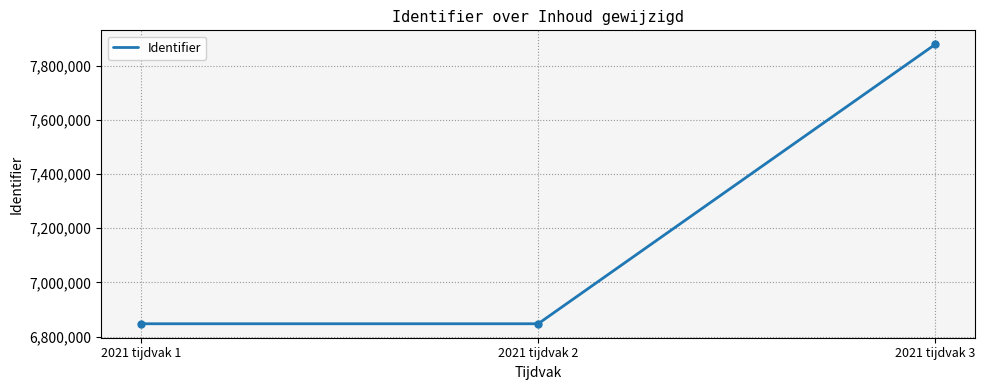

Approximately how many times larger is the value at 2021 tijdvak 3 compared to 2021 tijdvak 1?

1.2